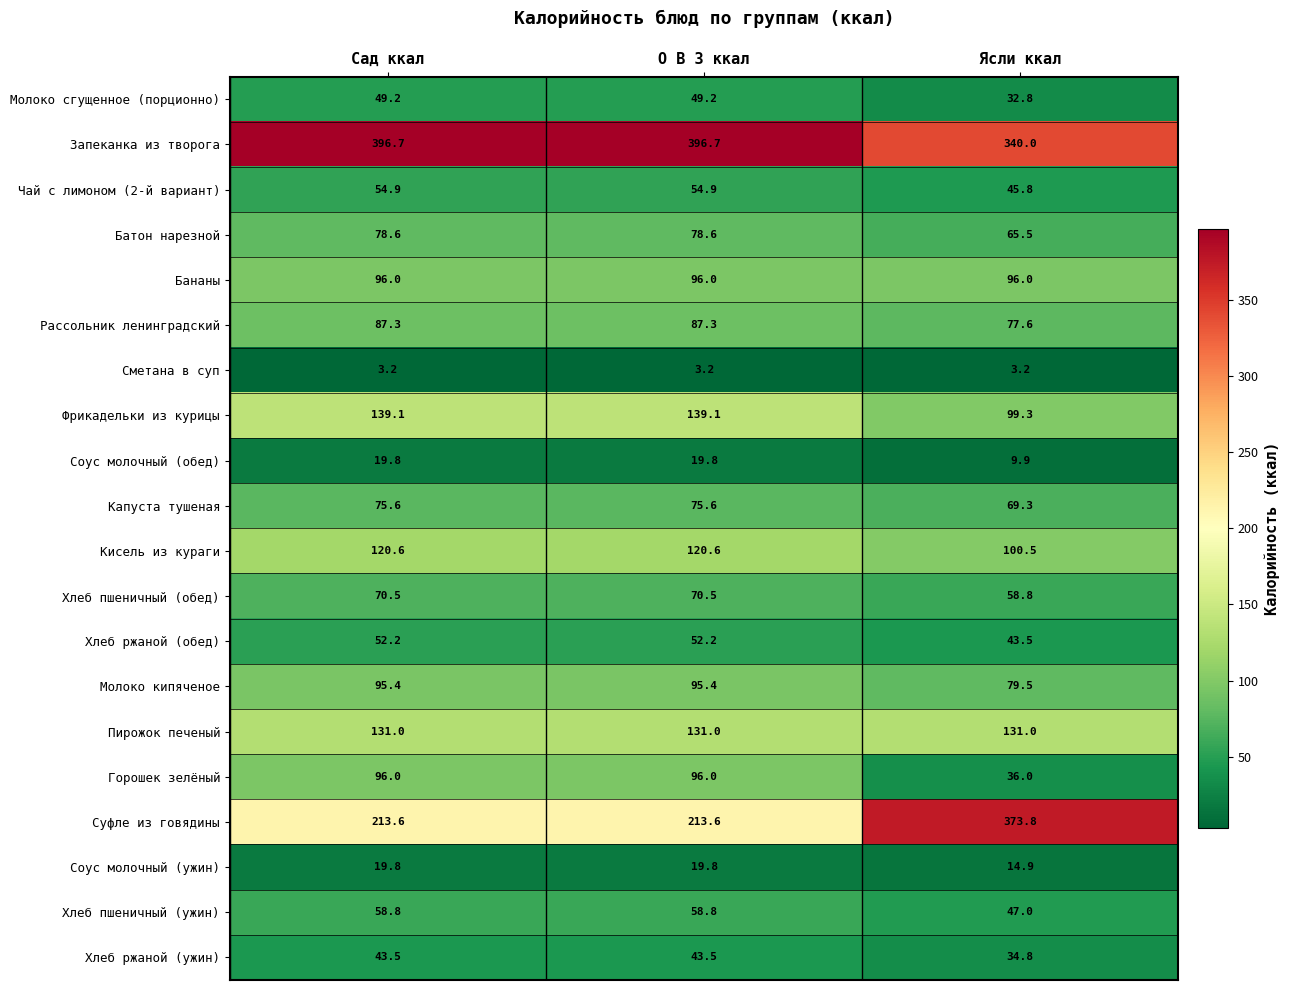

Read the Соус молочный (ужин) value at Ясли ккал.

14.9